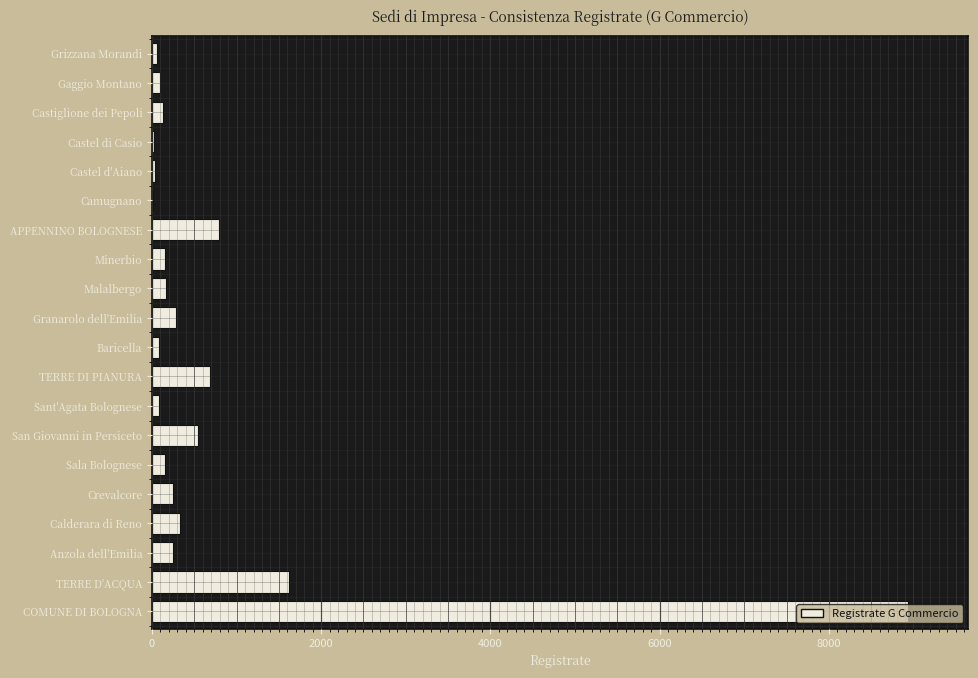

Is it true that the value at TERRE D'ACQUA is 2556?

False